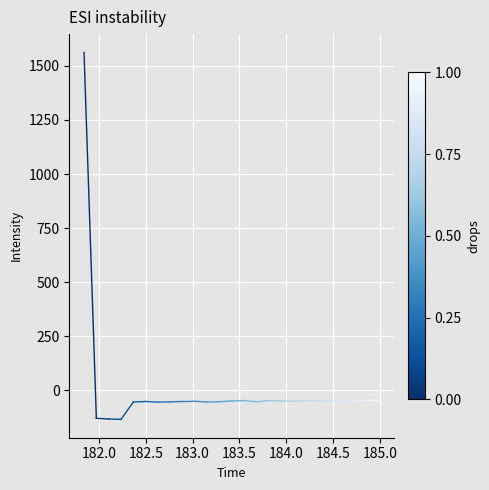

What is the sum of all values?

1433.3